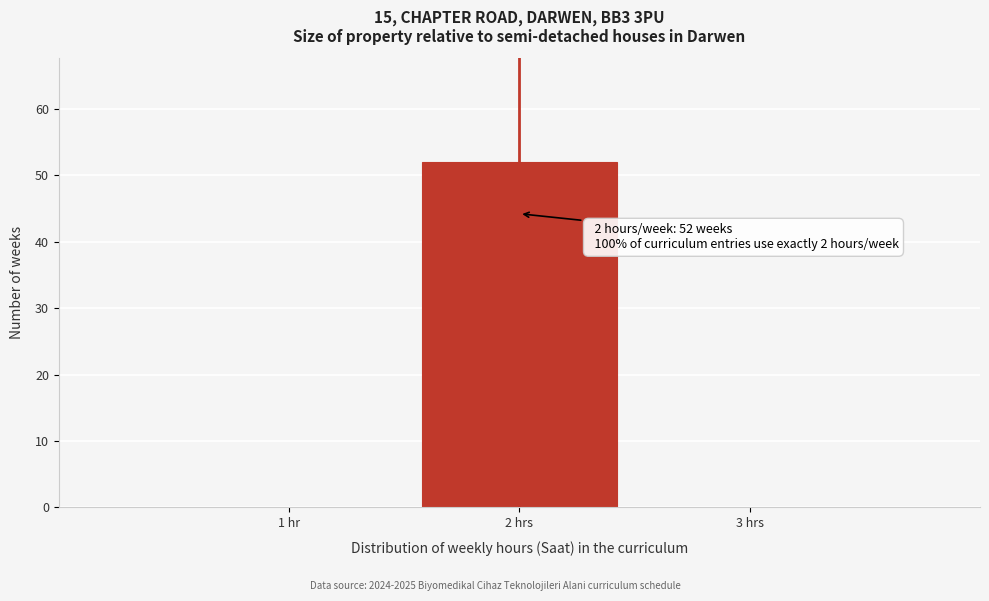

Reading left to right, what are all the values shown in this chart?

1 hr=0	2 hrs=52	3 hrs=0